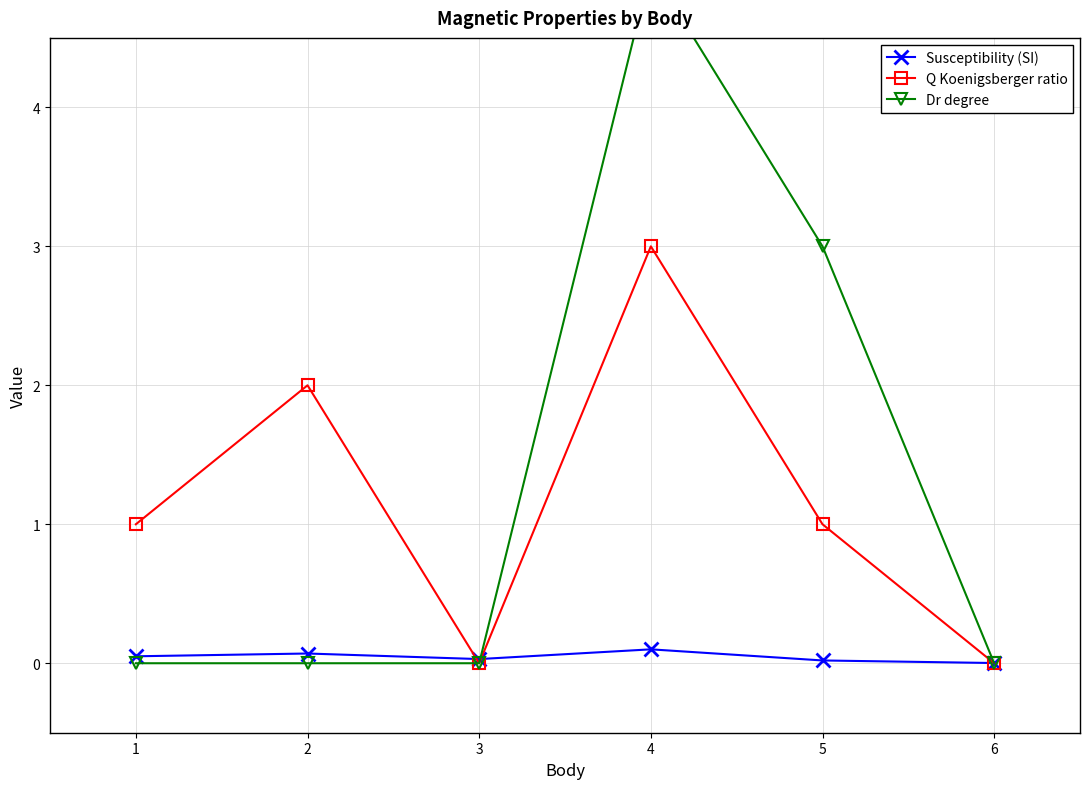

Reading right to left, transcribe all the data shown in this chart.

Susceptibility (SI): 0.0	0.0	0.1	0.0	0.1	0.1
Q Koenigsberger ratio: 0.0	1.0	3.0	0.0	2.0	1.0
Dr degree: 0.0	3.0	5.0	0.0	0.0	0.0